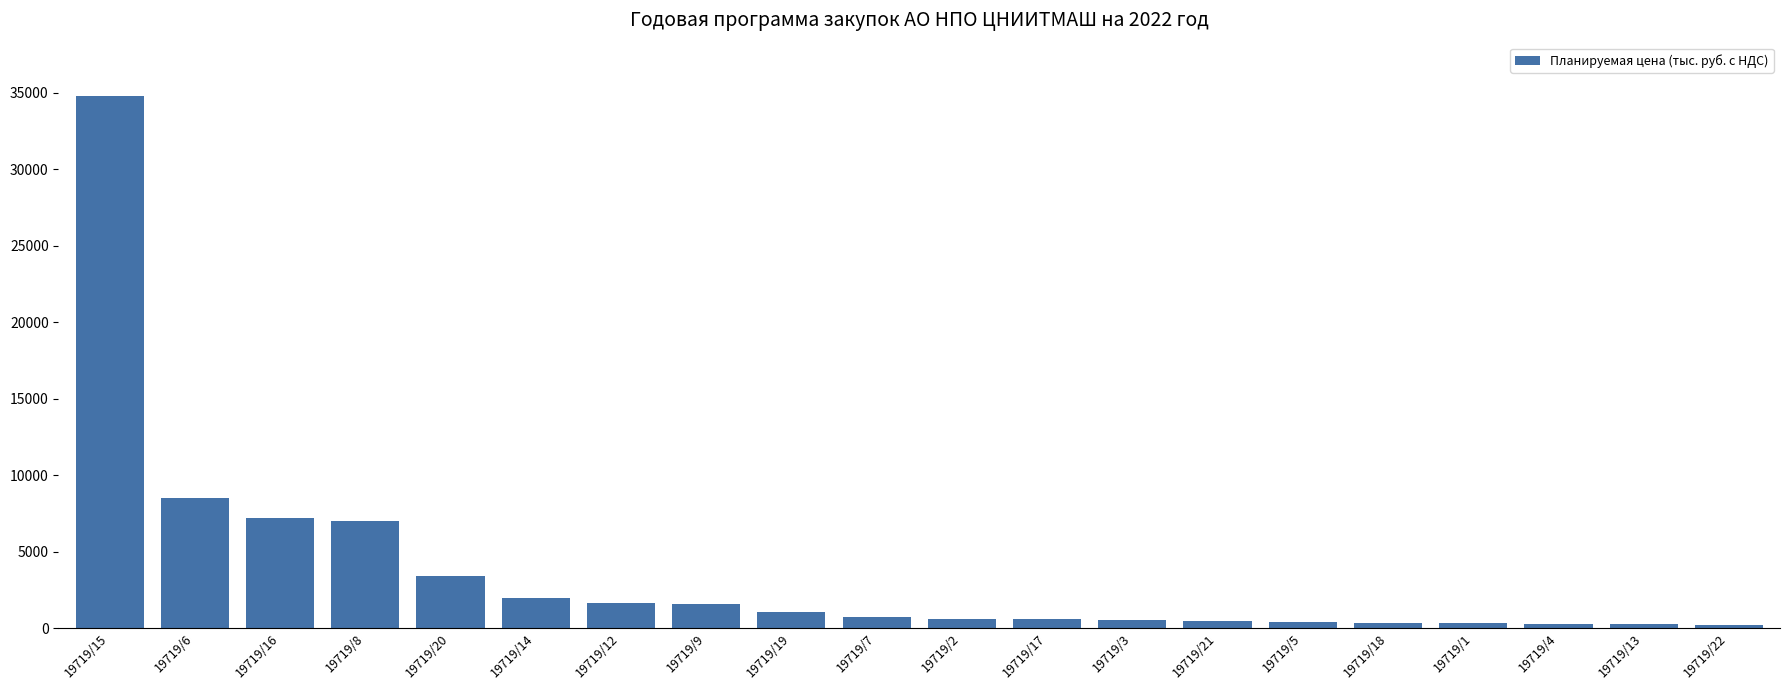

What is the approximate value at 19719/15?

34800.0